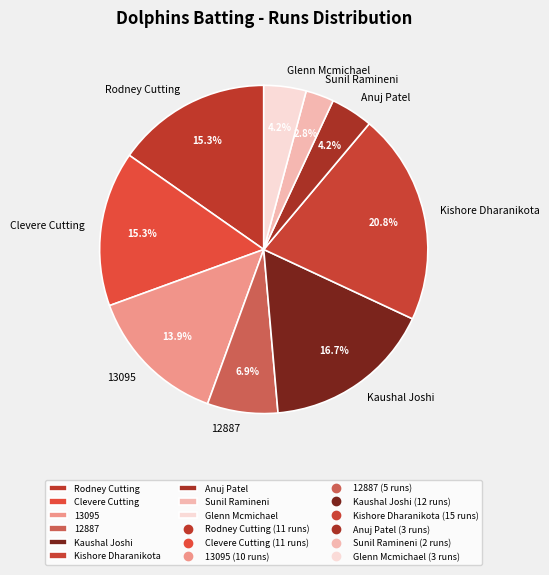

To the nearest percent, what is the combined percentage of Clevere Cutting and 13095?

29%